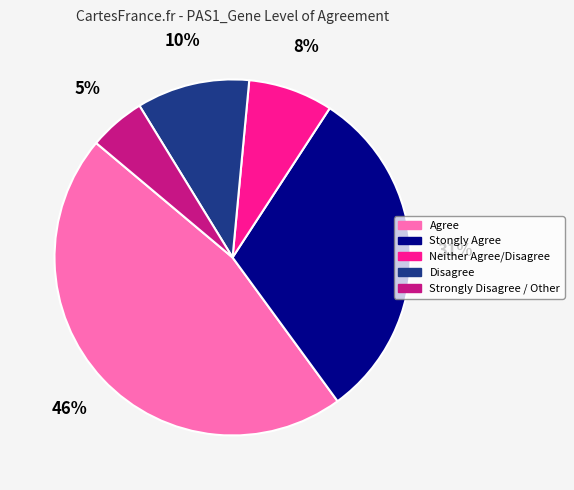

Which has a higher value, Agree or Stongly Agree?

Agree